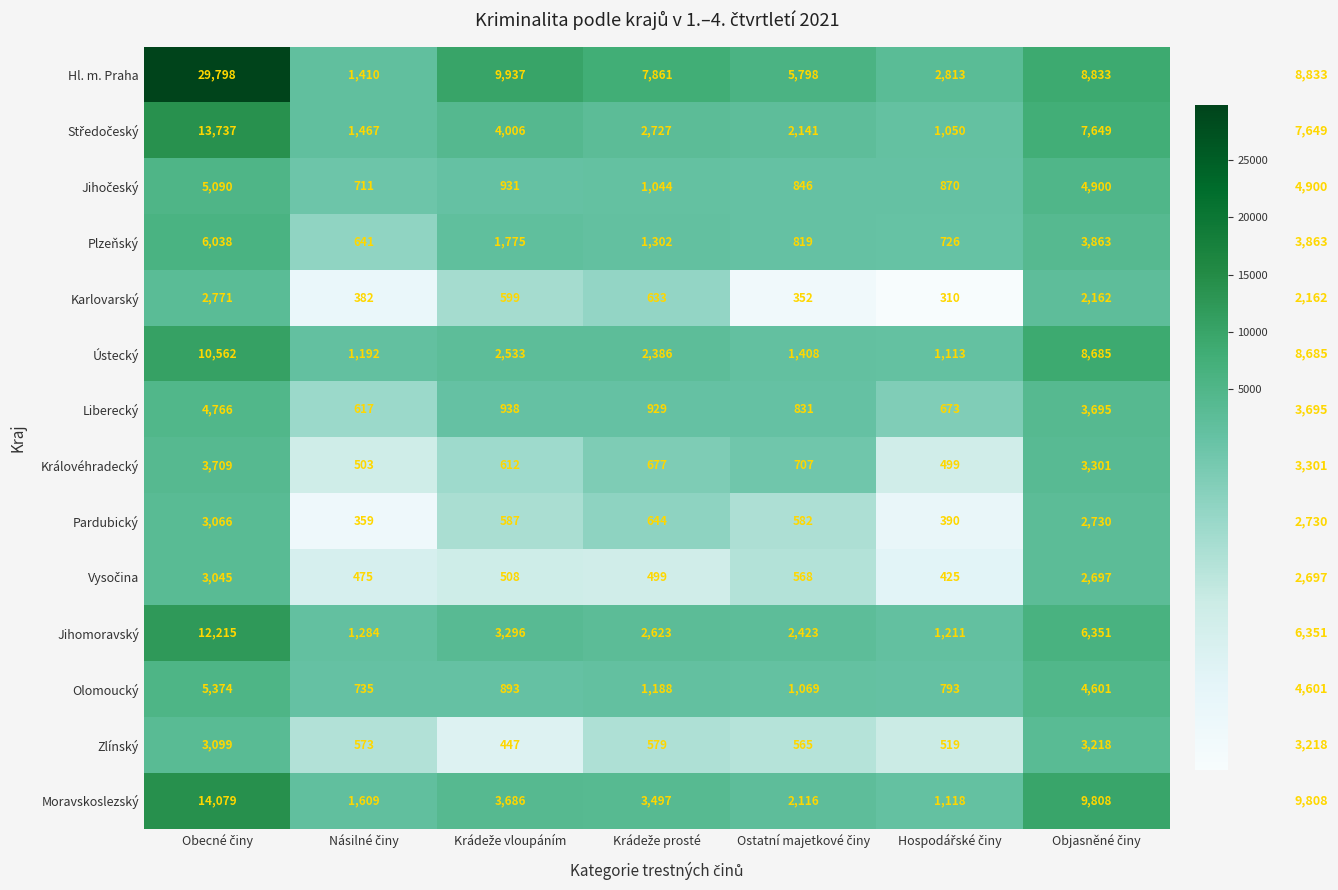

What is the average value of the Jihomoravský series?

4200